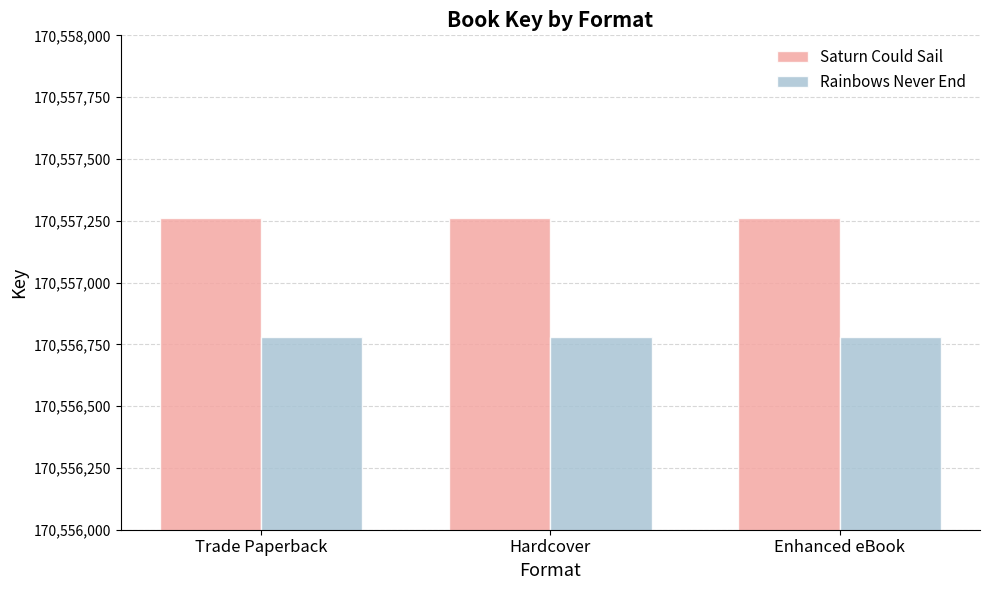

The Saturn Could Sail series shows 170557262 at Enhanced eBook. True or false?

True